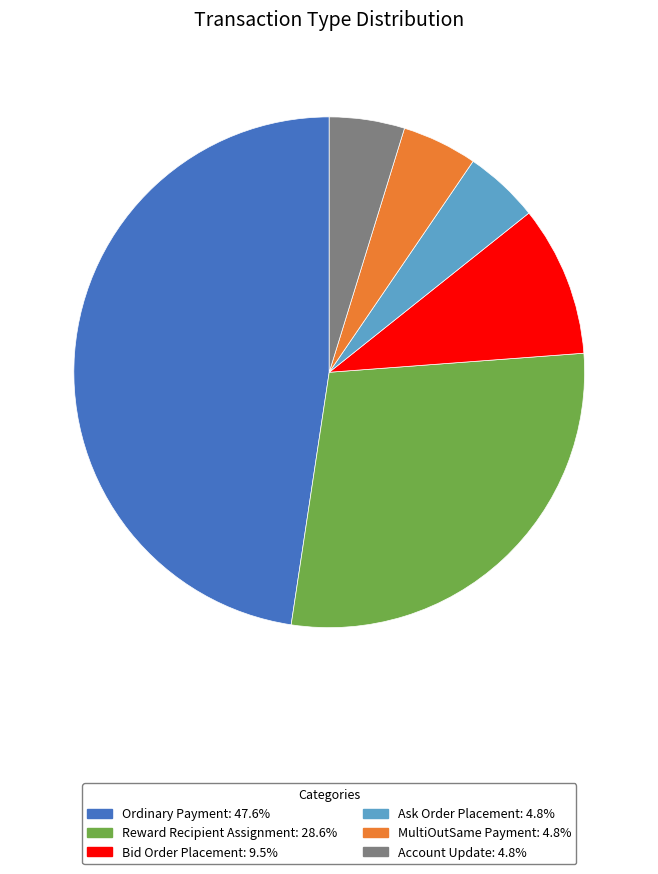

Combined, do Reward Recipient Assignment and Bid Order Placement account for over 50%?

No